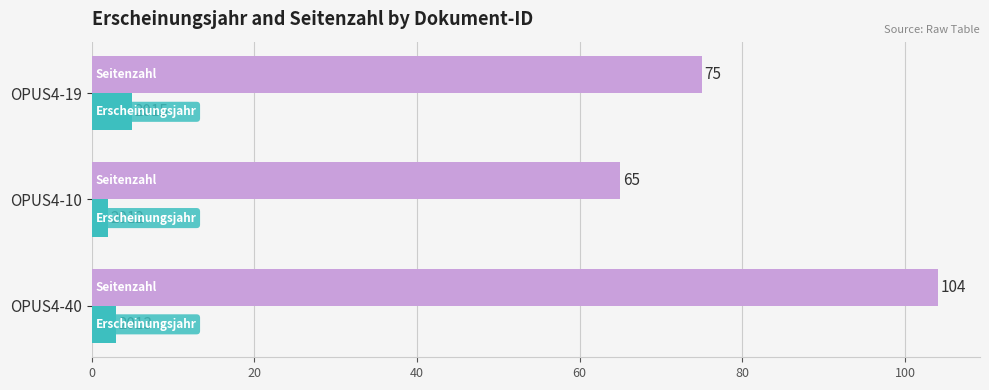

At which category is the sum across all series the highest?

OPUS4-40